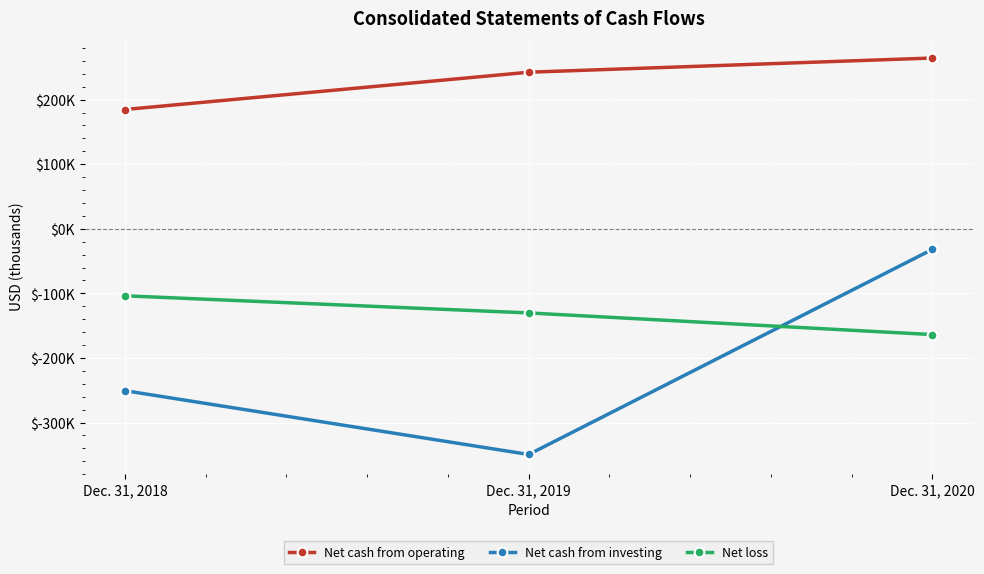

What is the lowest value of the Net cash from operating series?

184744